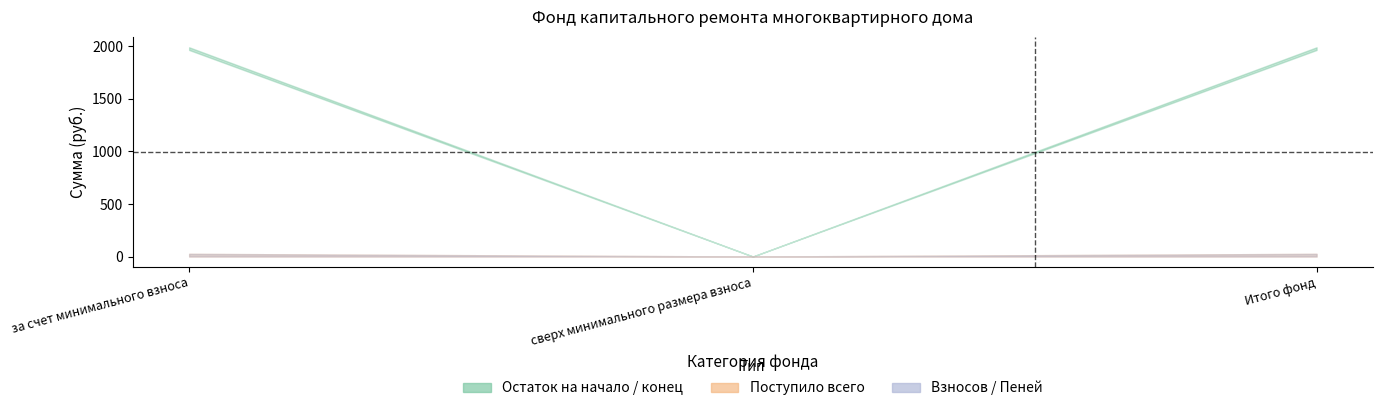

Which series has the largest range (max minus min)?

Остаток на конец